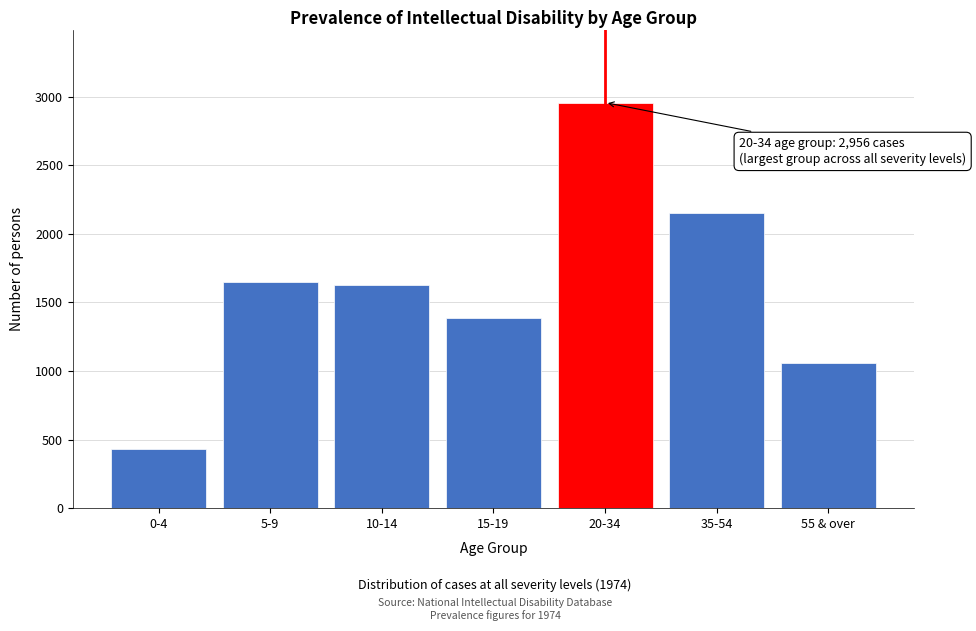

Reading left to right, list all the values displayed in this chart.

431	1650	1627	1384	2956	2148	1060